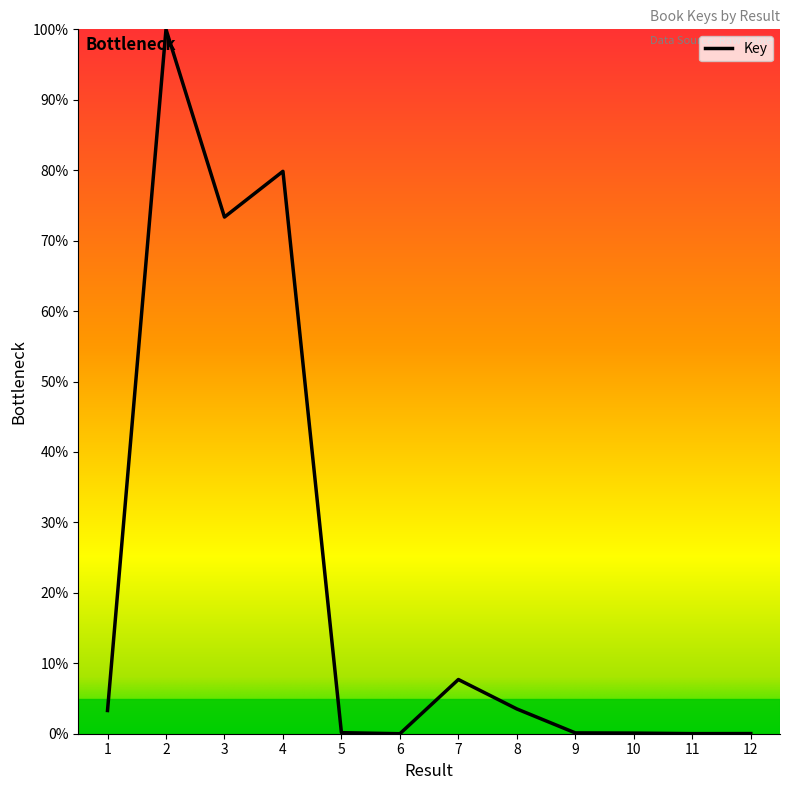

The value at 4 is 37.2. True or false?

False